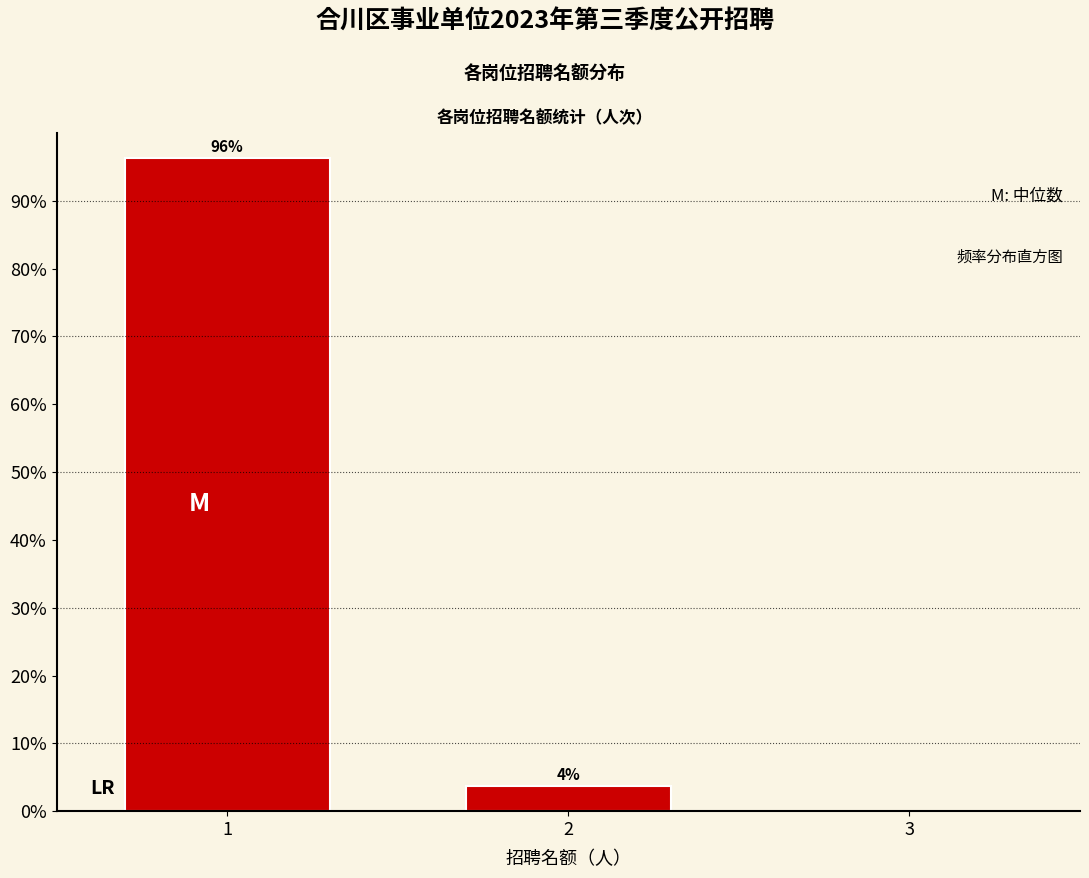

What is the sum of all values?

100.0